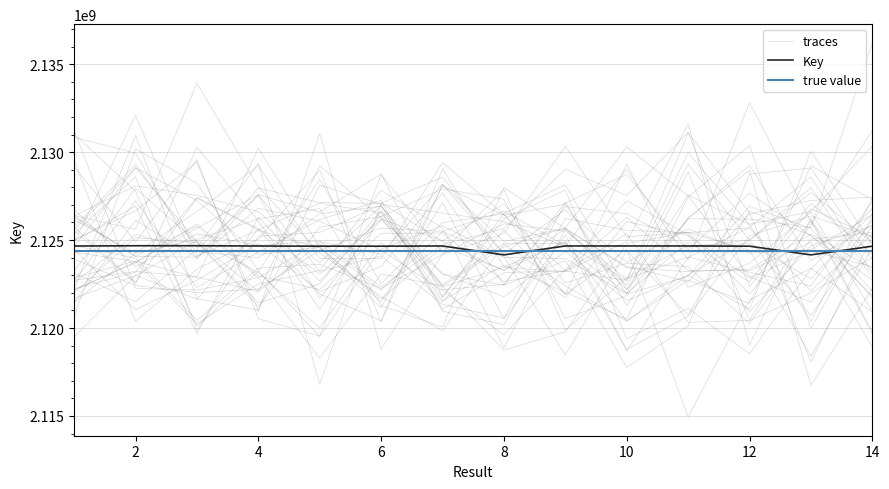

Reading right to left, list all the values displayed in this chart.

14=2124651858	13=2124158432	12=2124652058	11=2124664330	10=2124664094	9=2124664211	8=2124158416	7=2124664145	6=2124651844	5=2124653164	4=2124662115	3=2124676873	2=2124676859	1=2124661762